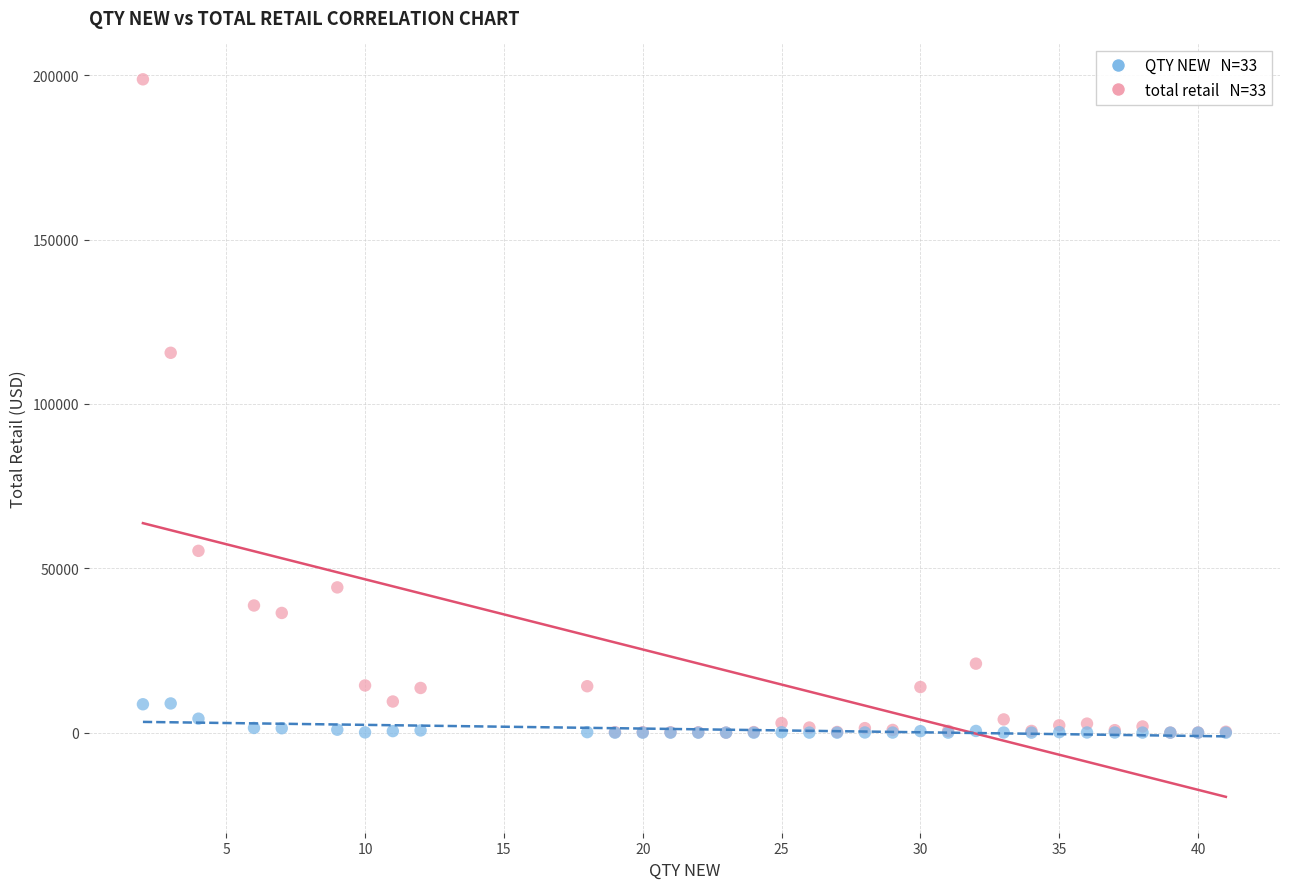

Across all series, what Y value is closest to 99384?

115570